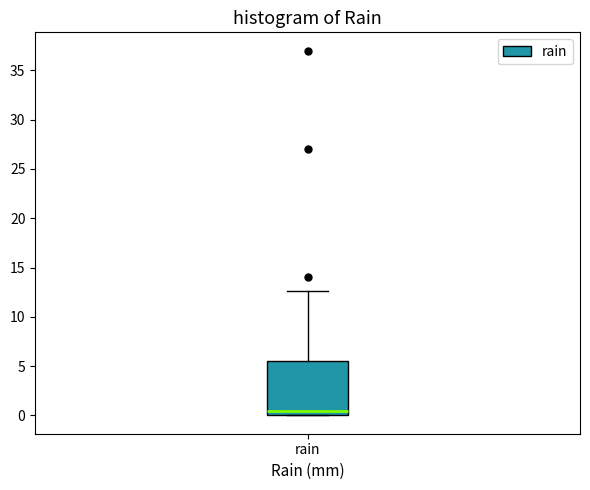

Where is the lower edge of the box for rain on the y-axis? The values are not printed on the chart, so give them approximately, as read against the axis.

0.0